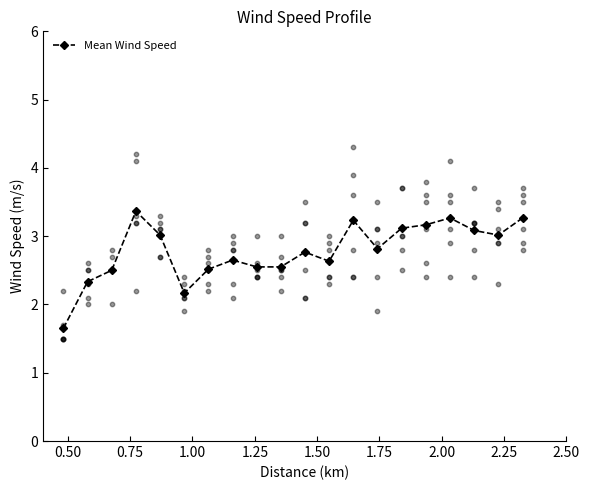

What is the value of the Mean Wind Speed point at the 18th from the left?

3.1